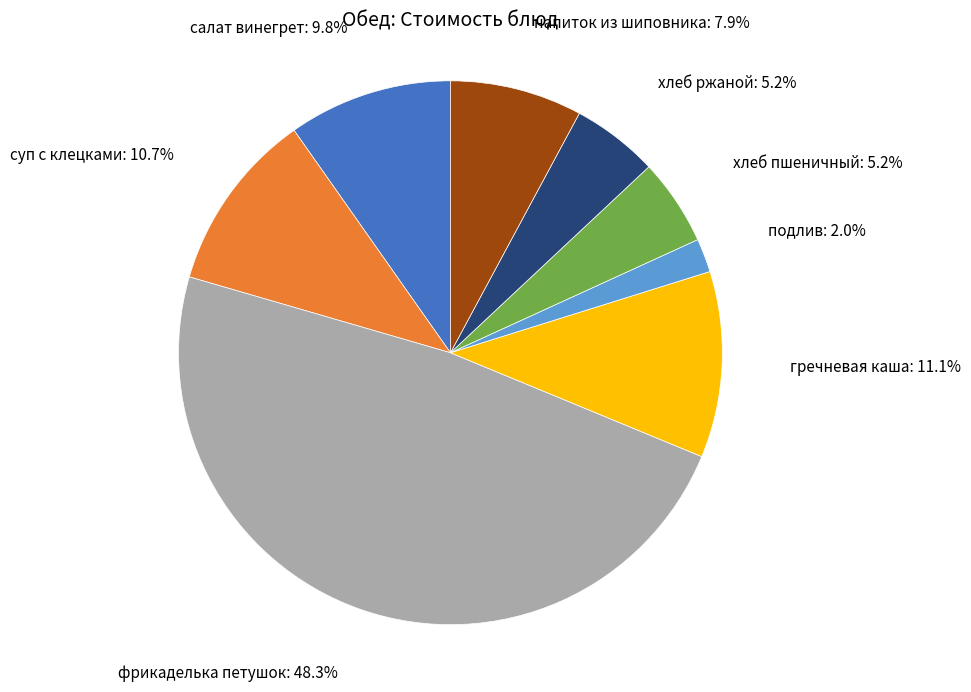

Does гречневая каша account for over 50% of the chart?

No